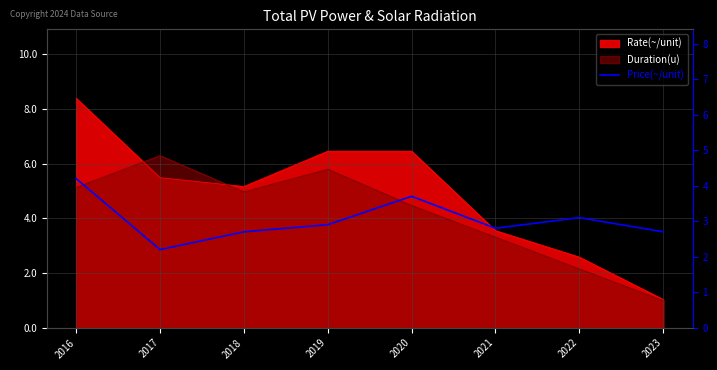

What is the average value?

3.0